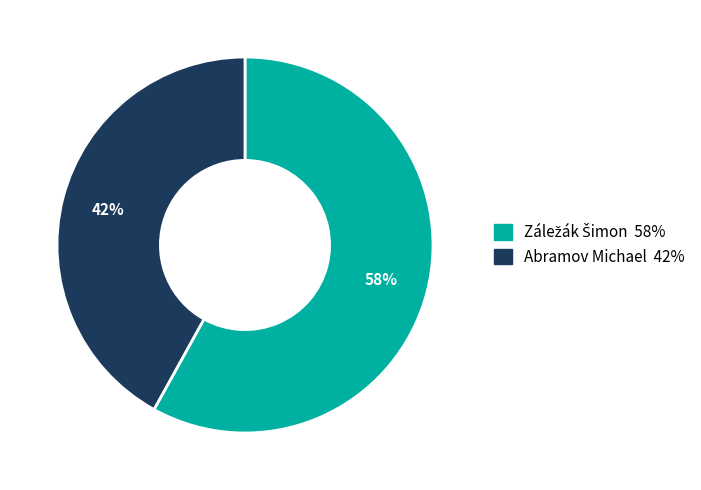

Does any single category account for the majority?

Yes